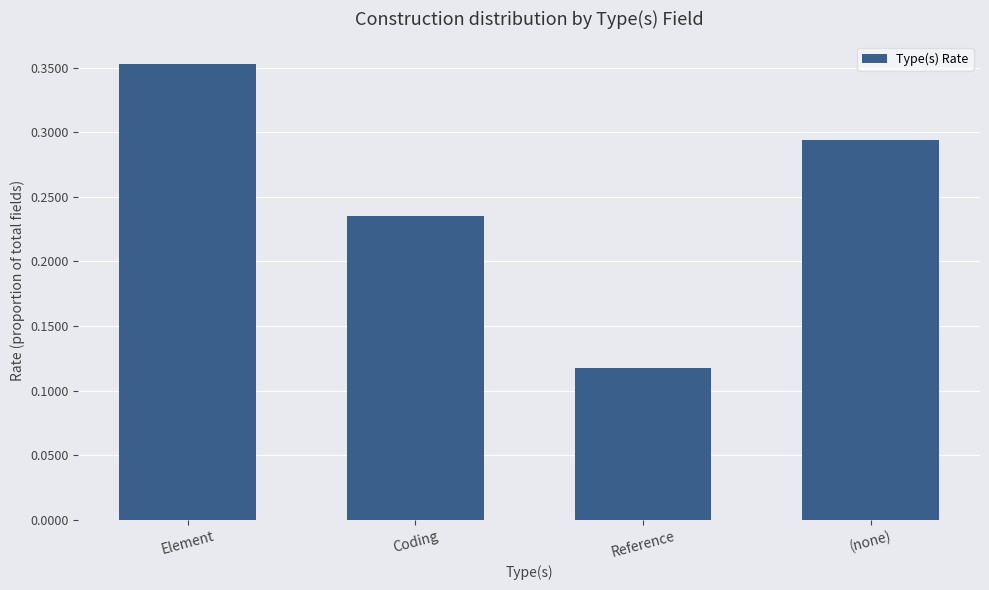

At which category does the chart reach its minimum across all series?

Reference